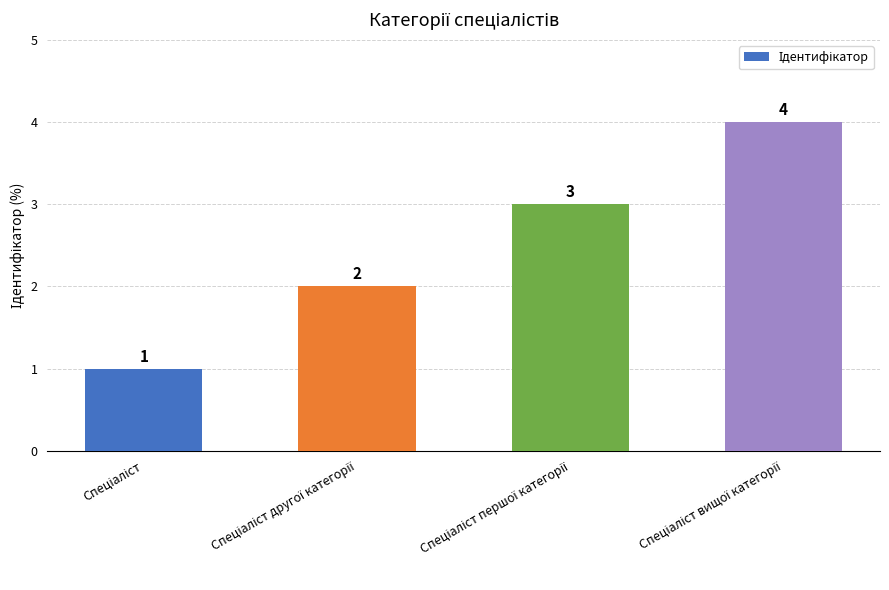

Count the values in the range 2 to 4.

3